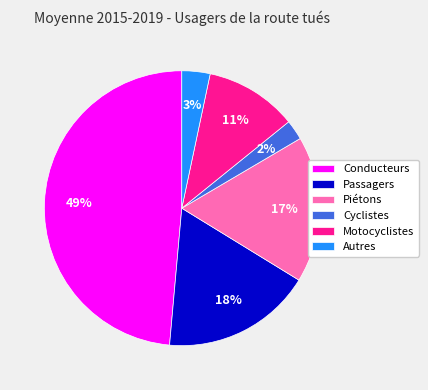

What percentage is the Motocyclistes slice, to the nearest percent?

11%